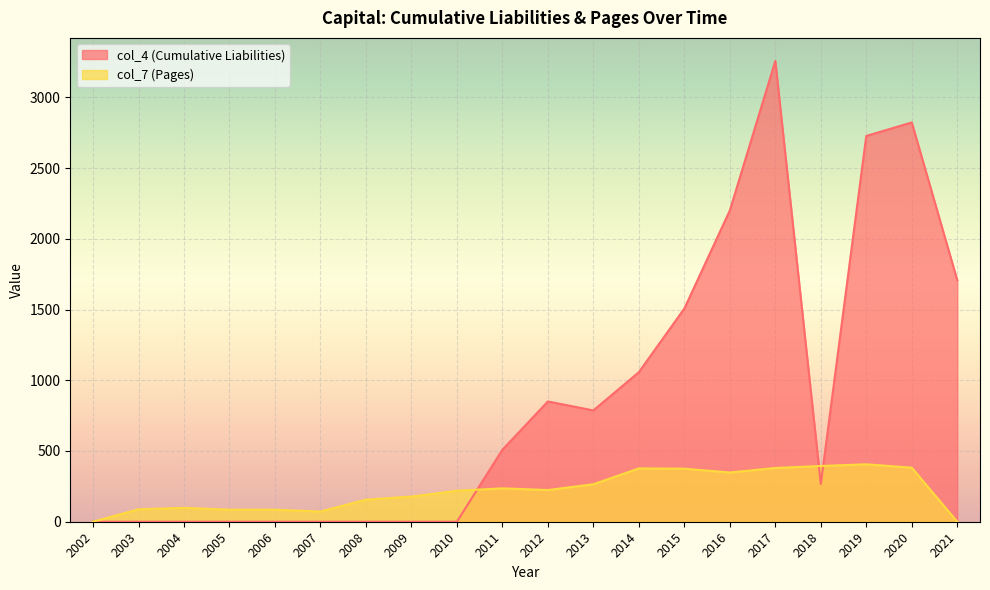

After their last crossing, which series has the higher values: col_4 (Cumulative Liabilities) or col_7 (Pages)?

col_4 (Cumulative Liabilities)